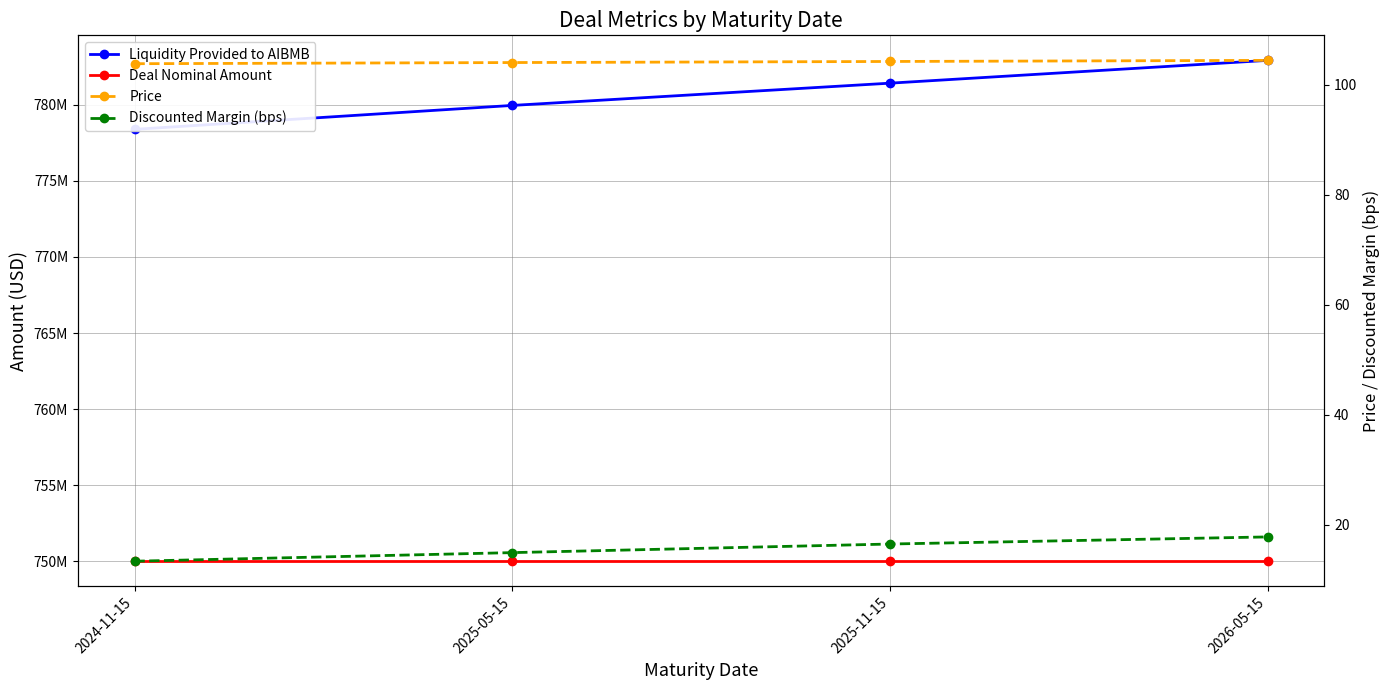

Is the value of Liquidity Provided to AIBMB at 2026-05-15 greater than the value of Discounted Margin (bps) at 2026-05-15?

Yes